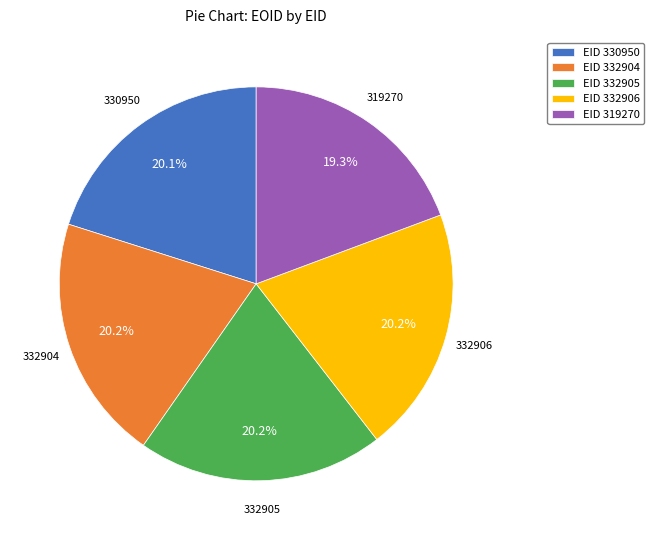

How many segments does this pie chart have?

5